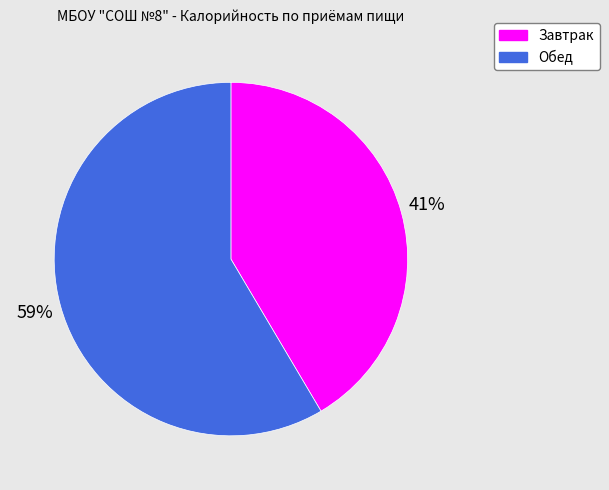

To the nearest percent, what is the combined percentage of Обед and Завтрак?

100%